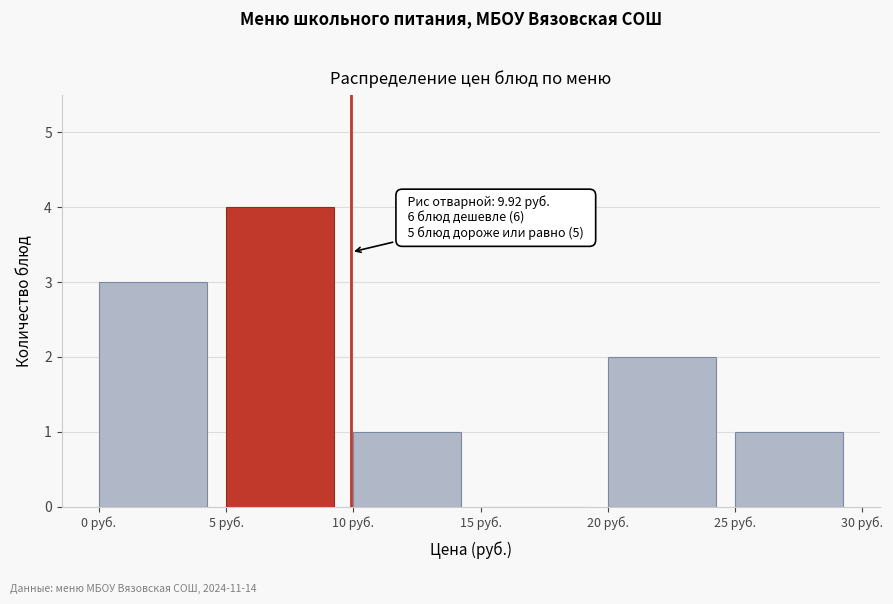

Which range on the x-axis has the tallest bar?

5 to 10